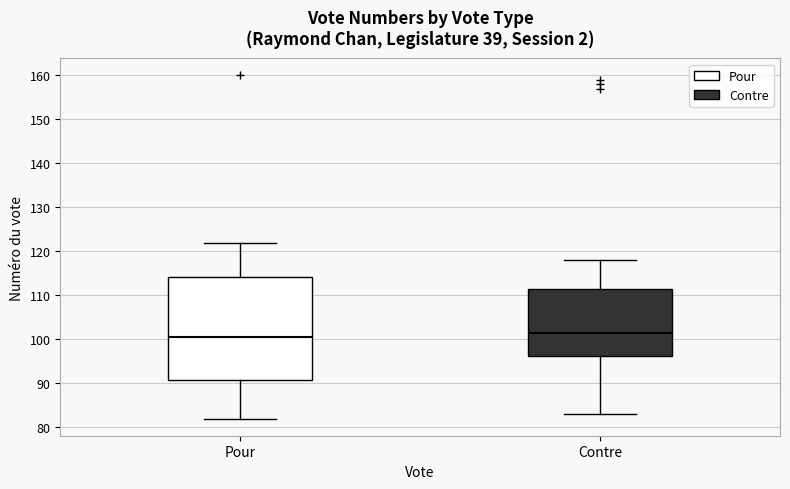

Which box has the lowest median line?

Pour